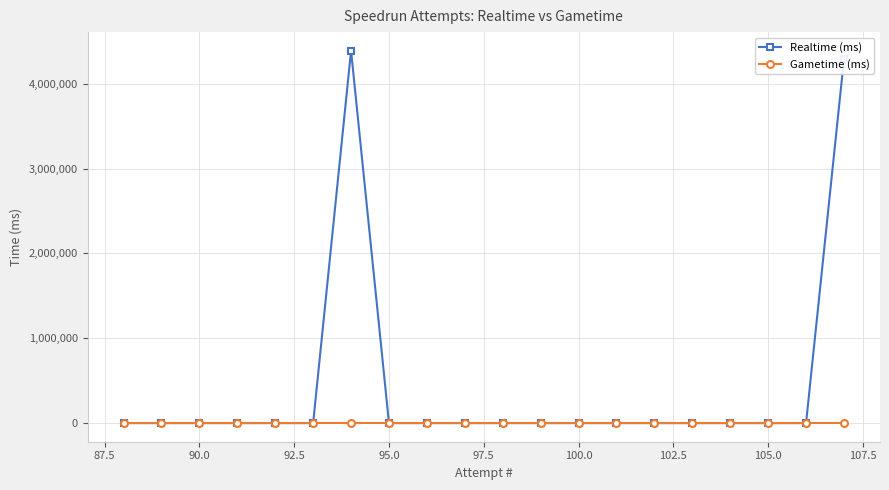

The value of Gametime (ms) at 90.0 is 0. True or false?

True